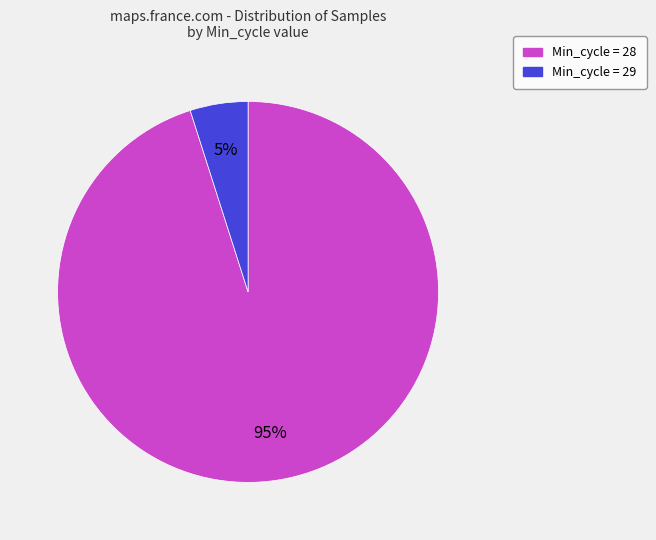

Is there any slice that represents more than half of the pie?

Yes